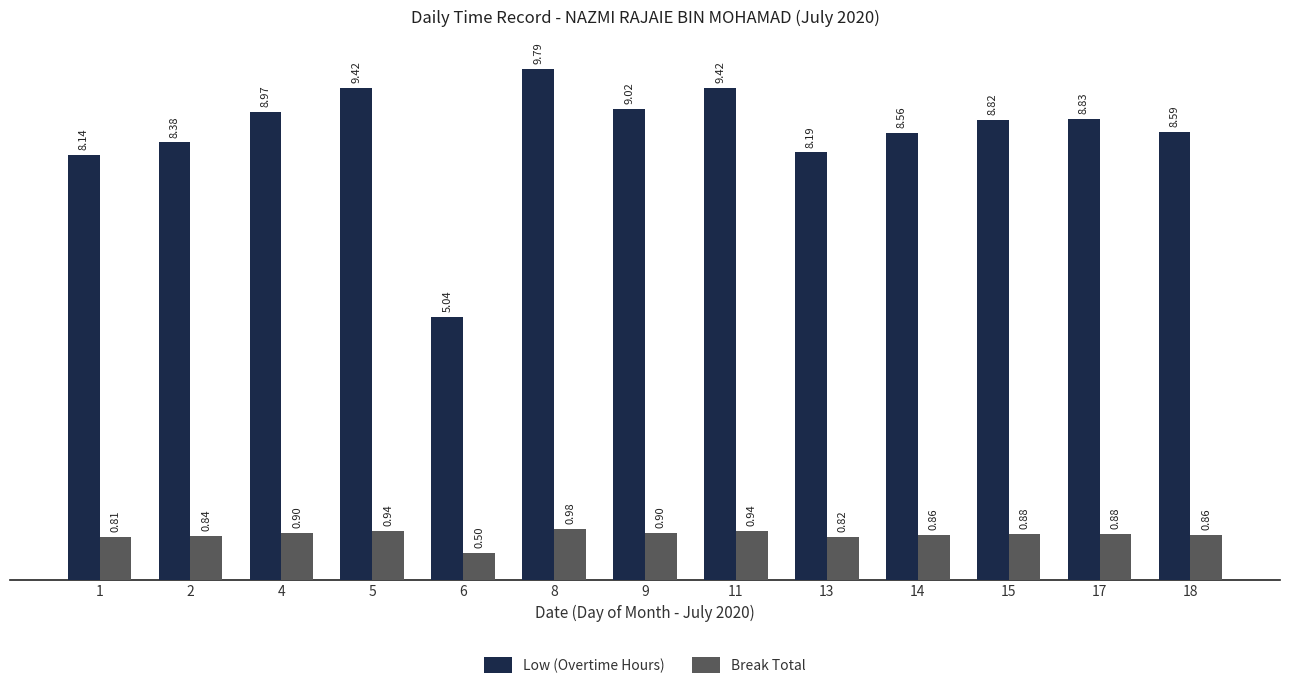

Rank the series at 18 from lowest to highest value.

Break Total, Low (Overtime Hours)